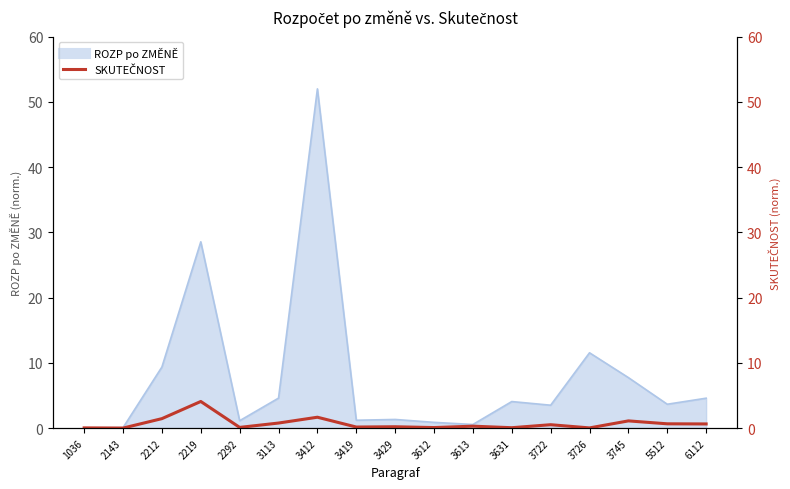

Reading left to right, what are all the values shown in this chart?

0.0	0.0	1.4	4.1	0.1	0.8	1.7	0.2	0.2	0.1	0.3	0.1	0.5	0.0	1.1	0.7	0.6